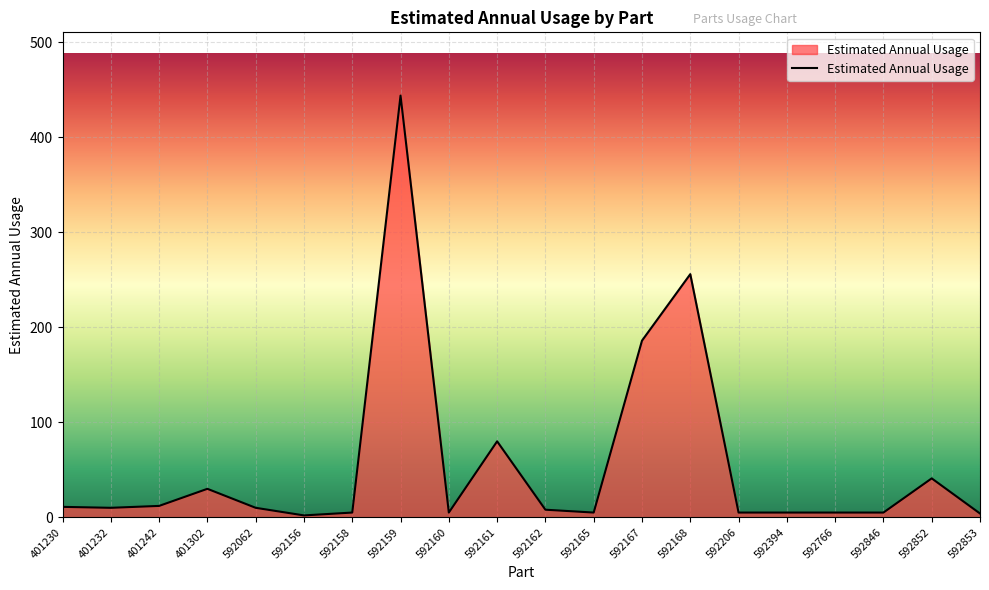

What is the difference between the maximum and minimum values?

442